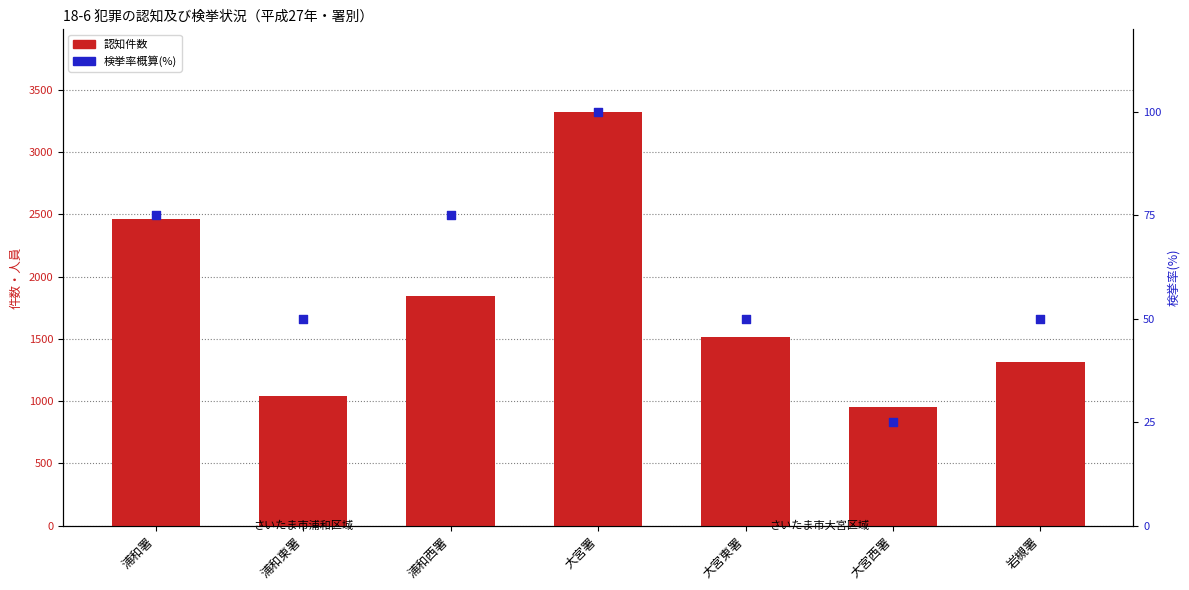

Which series contains the lowest Y value?

検挙率概算(%)